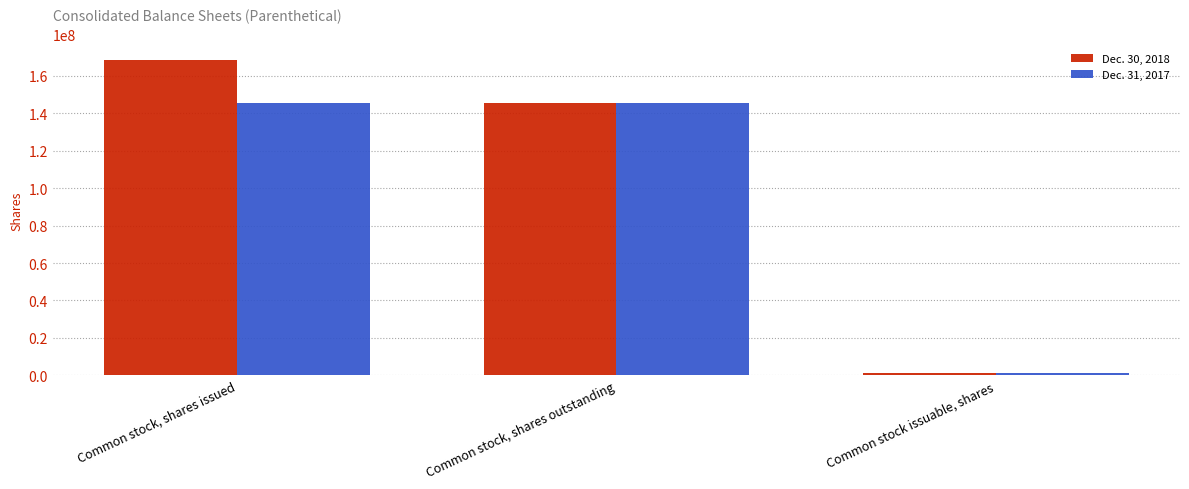

At how many categories does at least one series exceed 54853193?

2